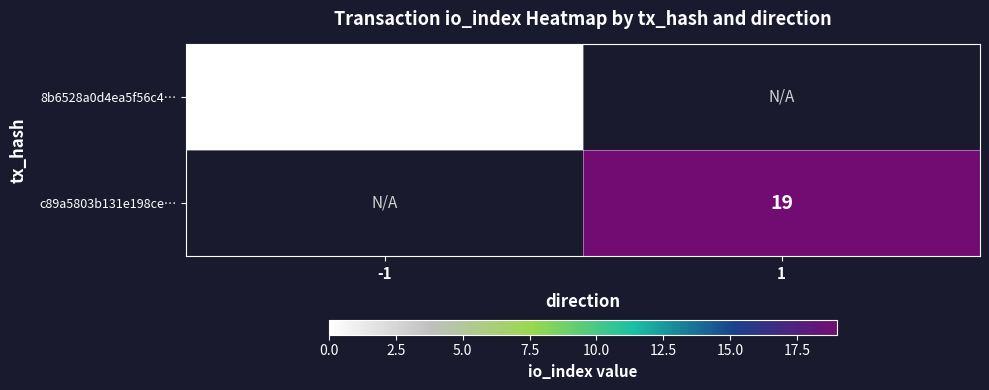

The value of c89a5803b131e198ce… at 1 is 19. True or false?

True